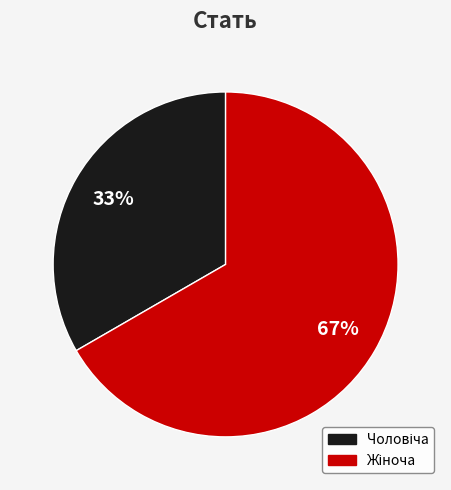

How many segments does this pie chart have?

2